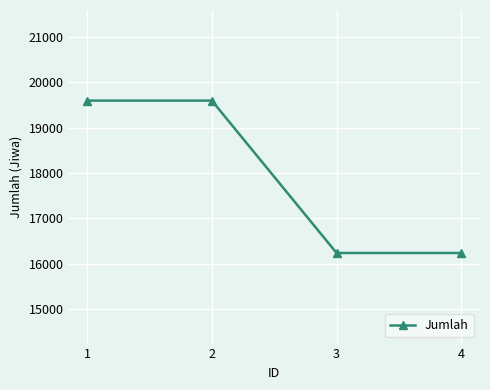

What is the difference between the maximum and minimum values?

3363